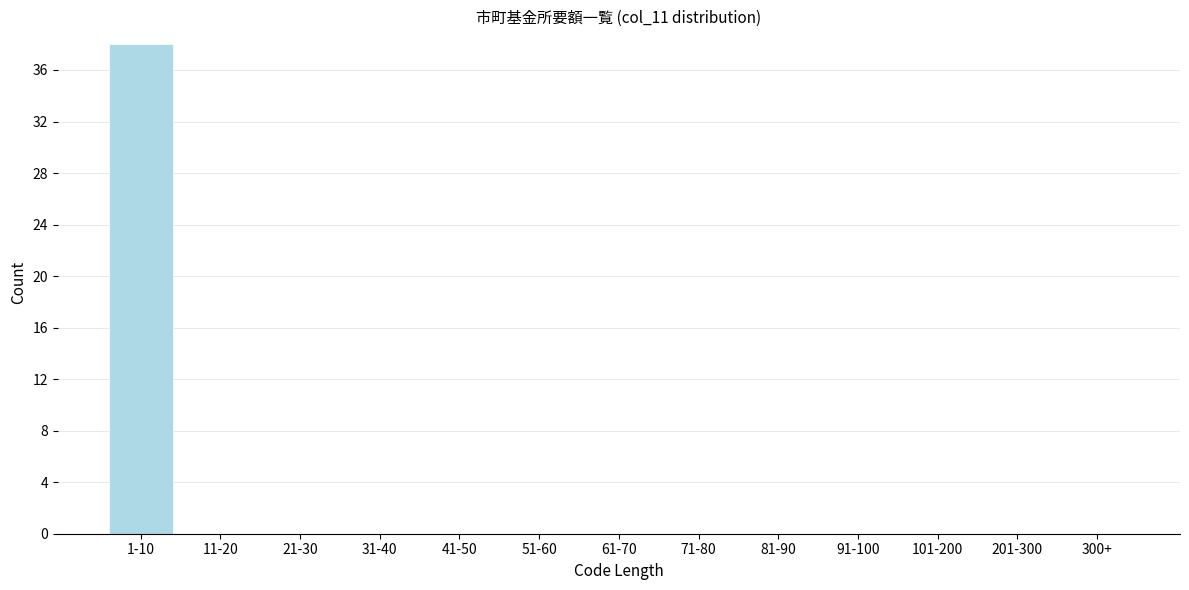

Reading left to right, extract all data points from this chart.

1-10=38	11-20=0	21-30=0	31-40=0	41-50=0	51-60=0	61-70=0	71-80=0	81-90=0	91-100=0	101-200=0	201-300=0	300+=0